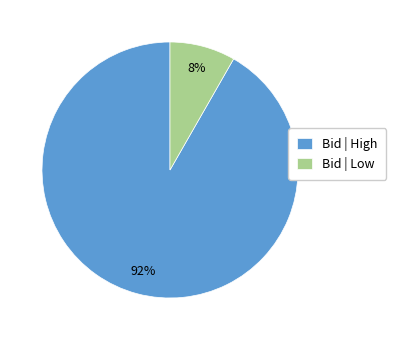

Is there any slice that represents more than half of the pie?

Yes